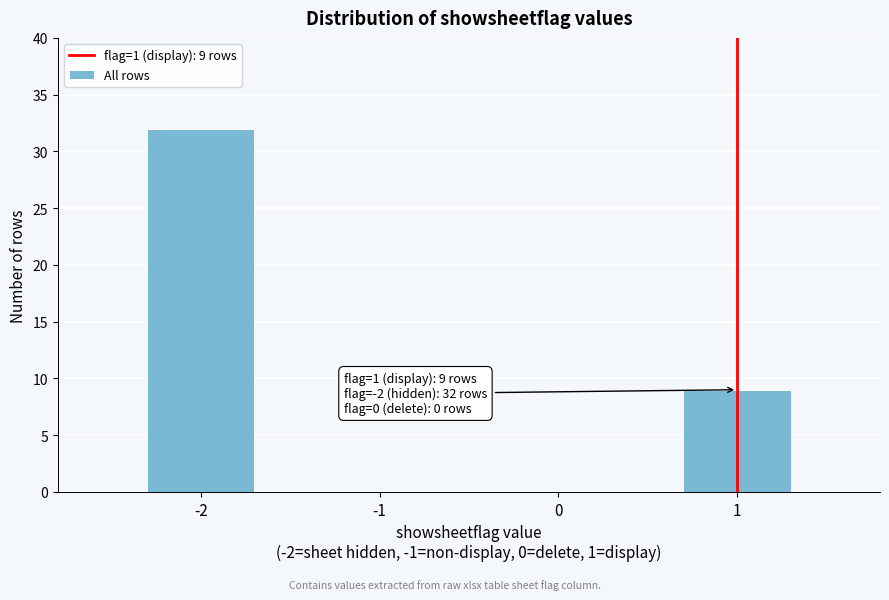

Reading left to right, extract all data points from this chart.

-2=32	-1=0	0=0	1=9